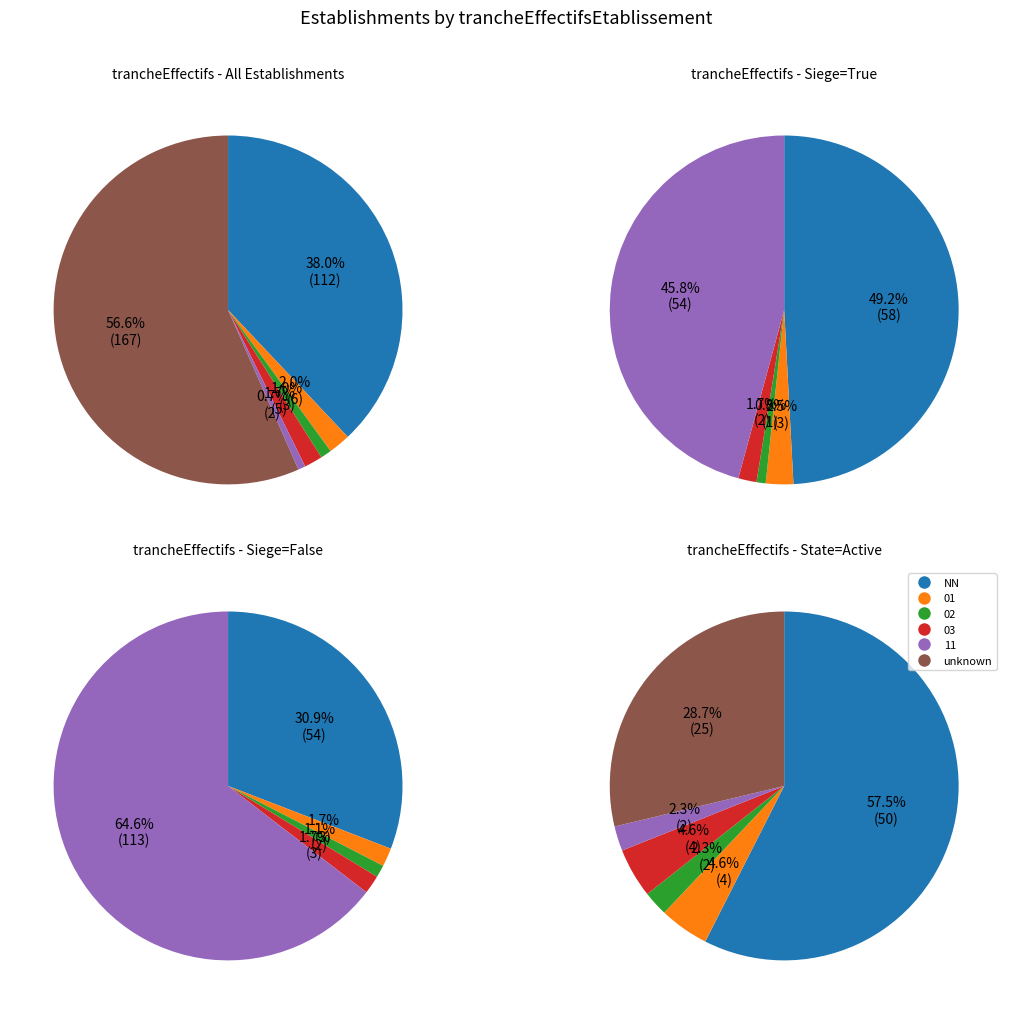

To the nearest percent, what is the average slice percentage?

17%